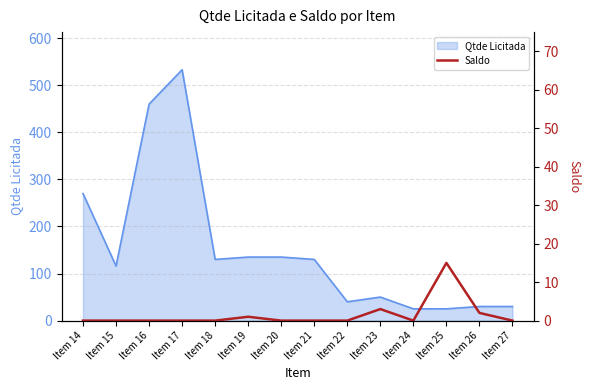

At which label does Qtde Licitada reach its peak?

Item 17